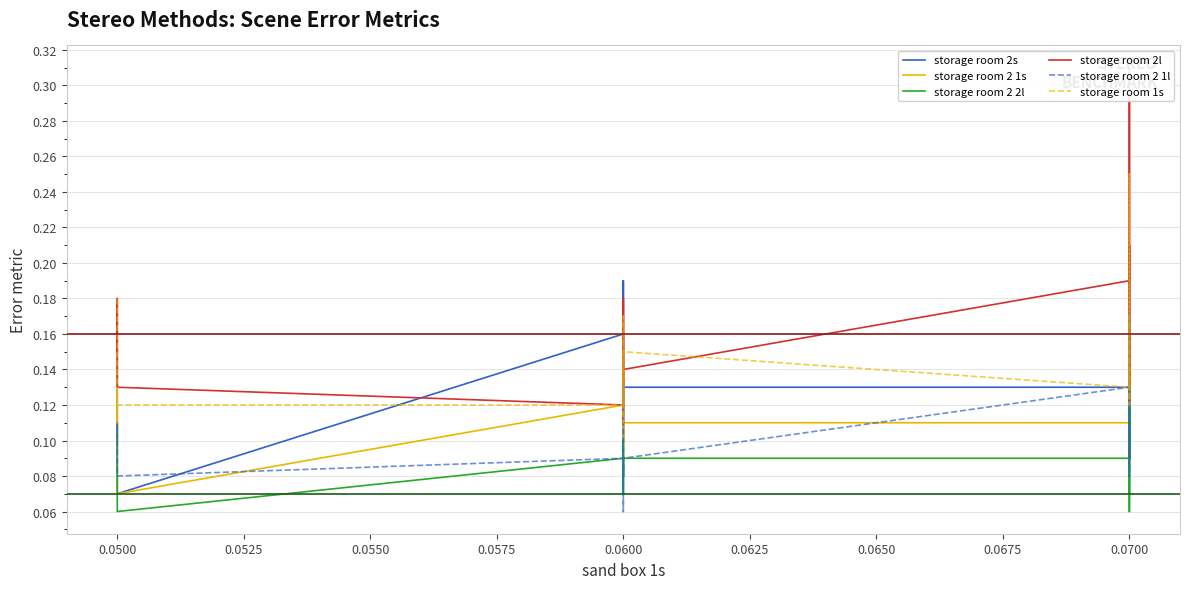

What is the difference between the storage room 1s values at 0.0700 and 0.0600?

0.1